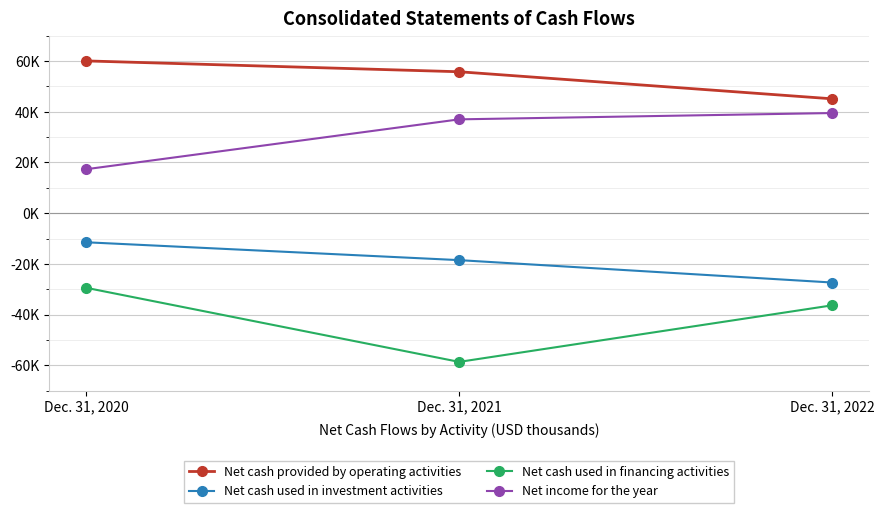

Reading right to left, list all the values displayed in this chart.

Net cash provided by operating activities: 45118	55790	60068
Net cash used in investment activities: -27354	-18524	-11479
Net cash used in financing activities: -36360	-58666	-29449
Net income for the year: 39500	37012	17341